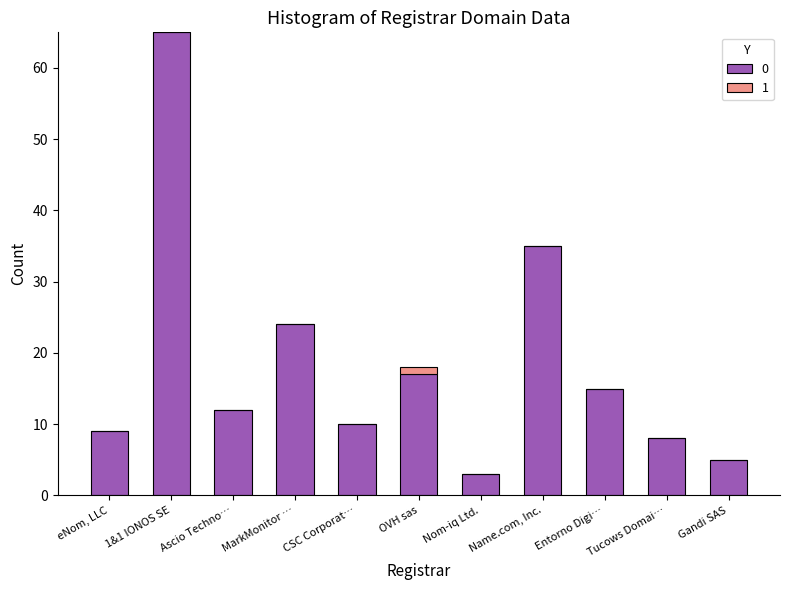

Does the chart contain stacked bars?

Yes